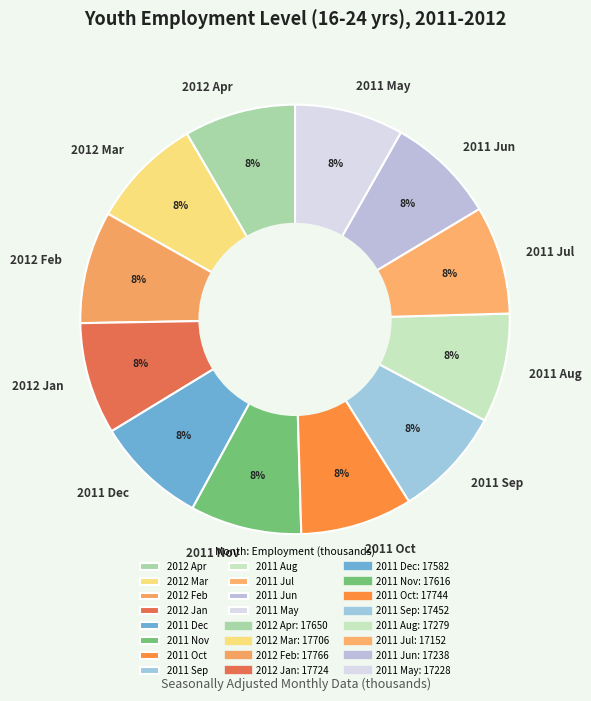

To the nearest percent, what is the combined percentage of 2012 Apr and 2011 Dec?

17%